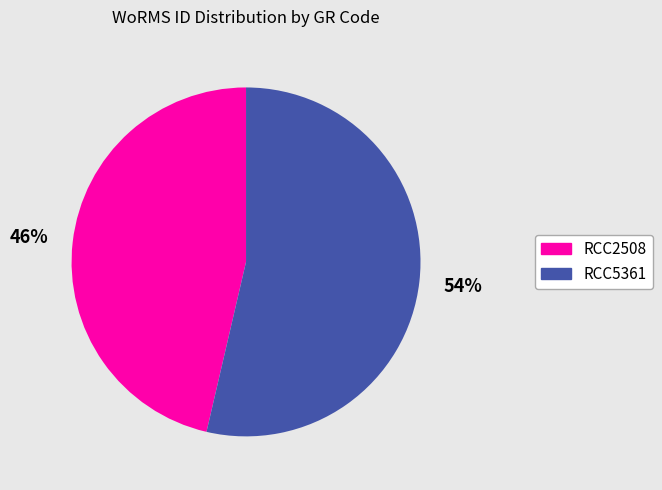

Between RCC2508 and RCC5361, which is larger?

RCC5361